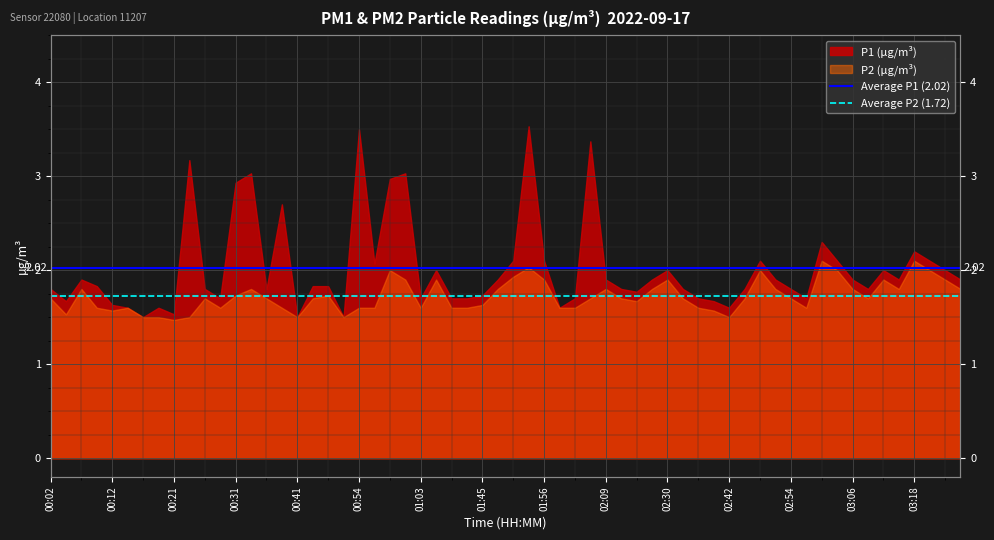

Which category has the lowest value in the Average P2 (1.72) series?

00:02